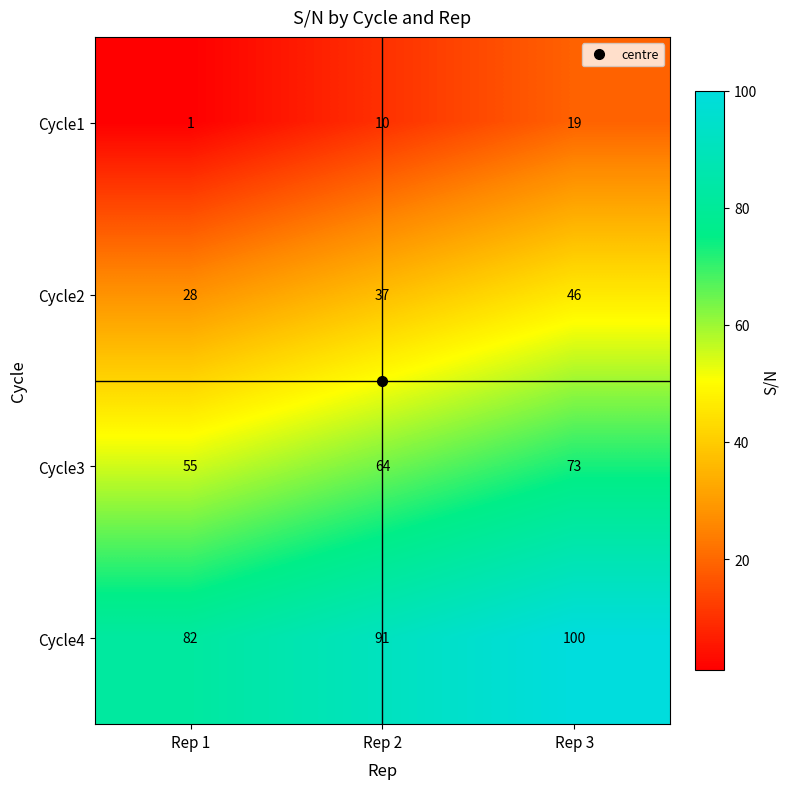

At which category does the chart reach its minimum across all series?

Rep 1